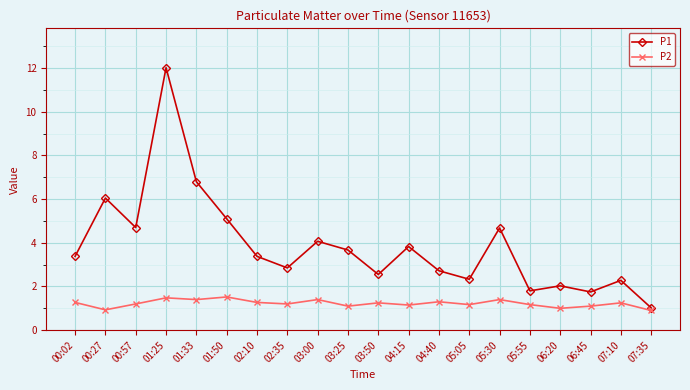

At which category does P1 reach its first local peak?

00:27